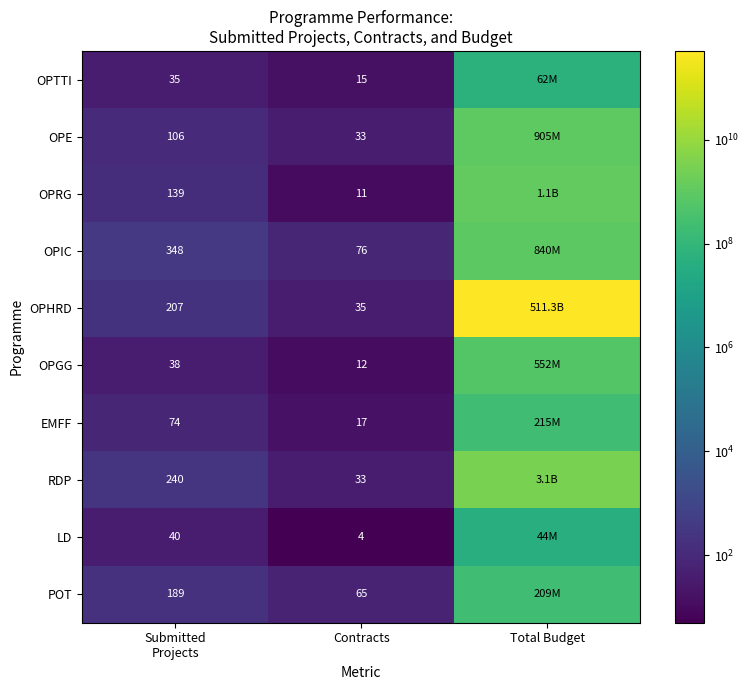

At how many categories does at least one series exceed 204651944210?

1